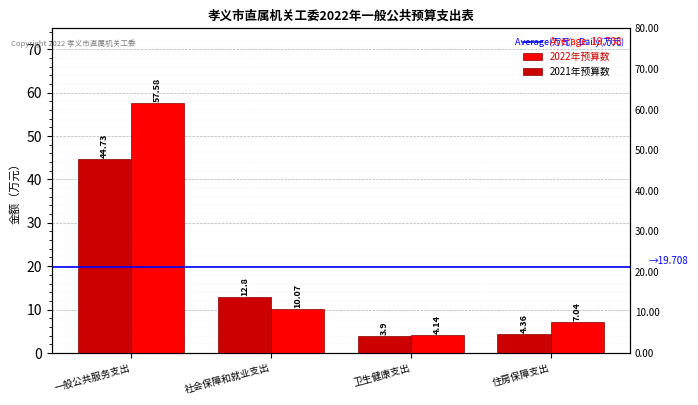

Does the chart contain any negative values?

No